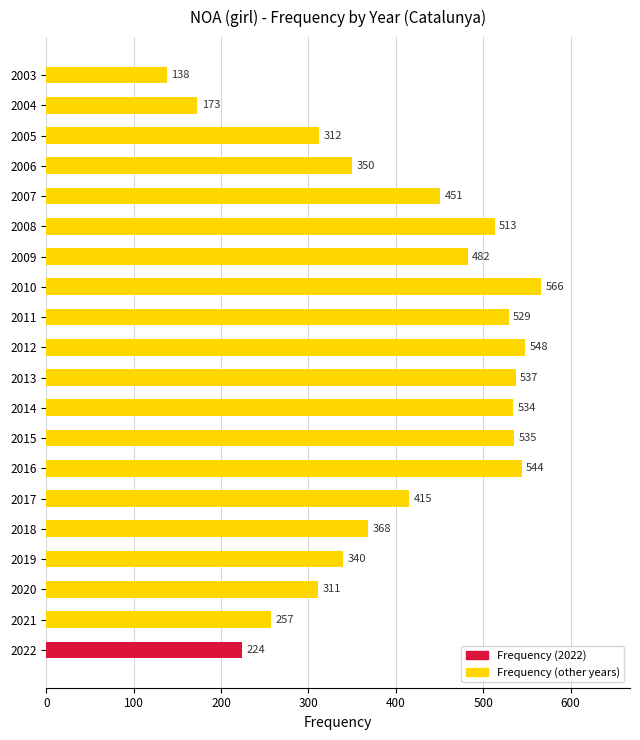

What is the difference between the maximum and minimum values?

428